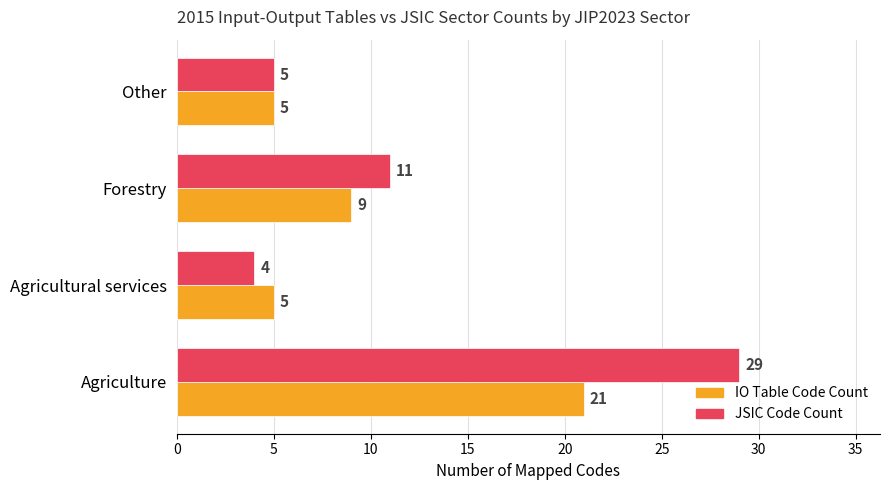

The value of IO Table Code Count at Other is 3. True or false?

False